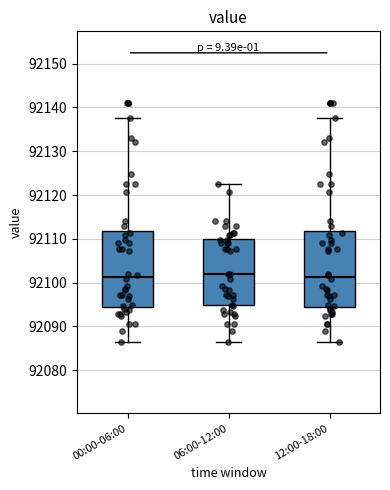

Reading left to right, read every box against the y-axis: the position of its median line, the range the box covers, and the ends of its whiskers. The values are not printed on the chart, so give them approximately, as read against the axis.

00:00-06:00: median 92101, box 92094 to 92112, whiskers 92087 to 92138
06:00-12:00: median 92102, box 92095 to 92110, whiskers 92087 to 92123
12:00-18:00: median 92101, box 92094 to 92112, whiskers 92087 to 92138